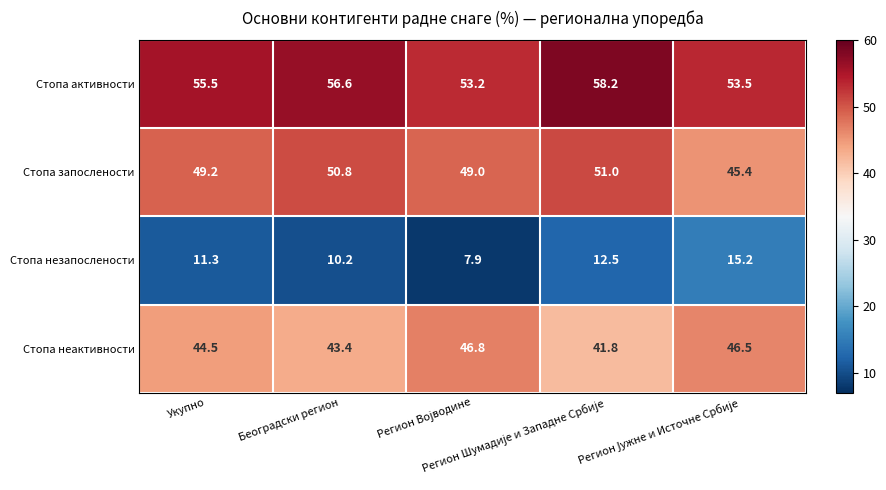

What is the greatest value displayed?

58.2